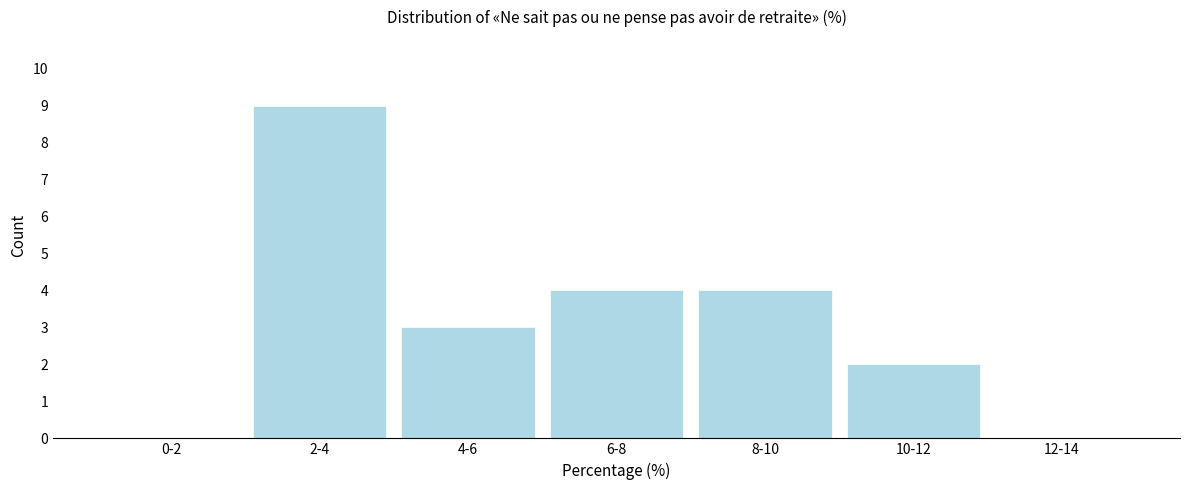

Reading left to right, what are all the values shown in this chart?

0-2=0	2-4=9	4-6=3	6-8=4	8-10=4	10-12=2	12-14=0